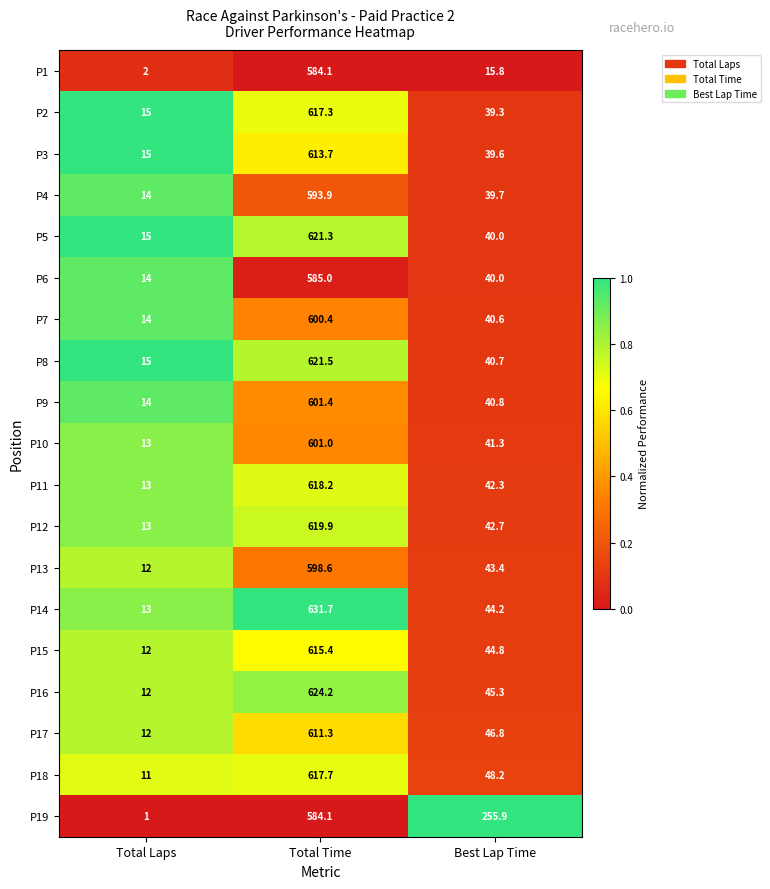

Which label corresponds to the largest value in the chart?

Total Time